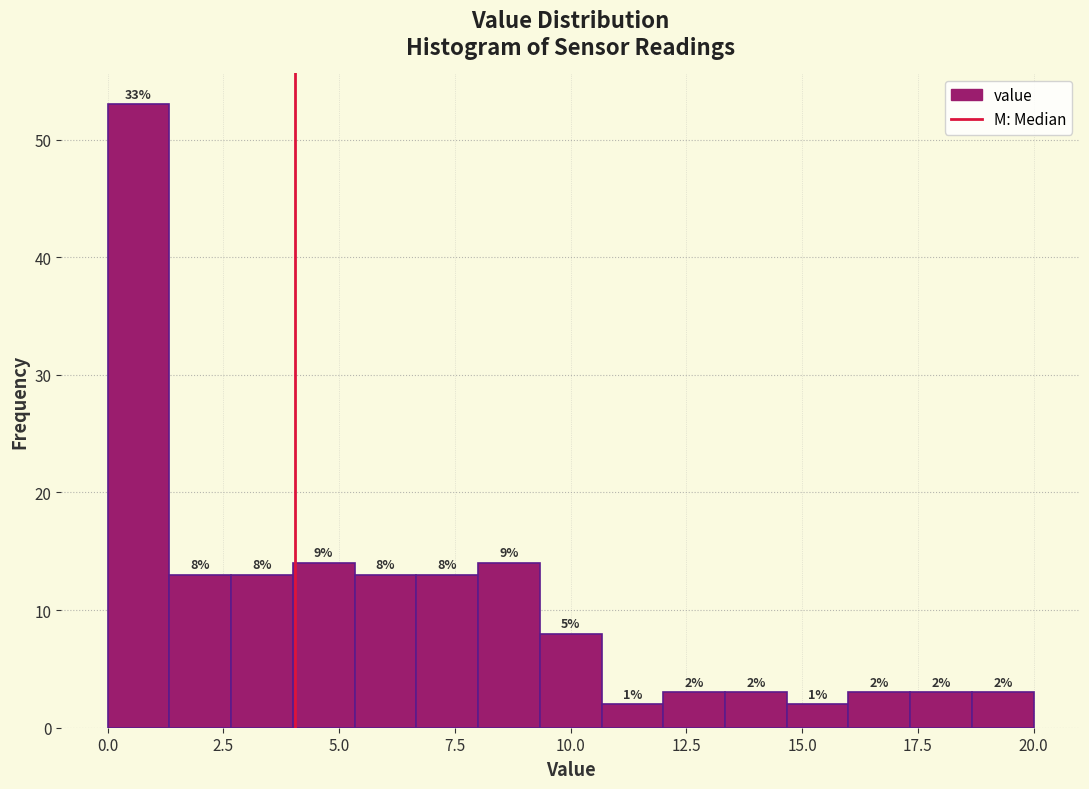

Read against the x-axis, roughly where is the centre of the tallest bar?

0.5